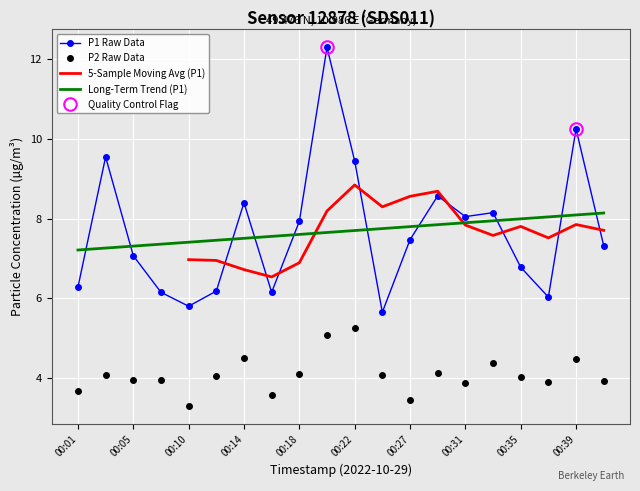

What is the maximum value for P1 Raw Data?

12.3